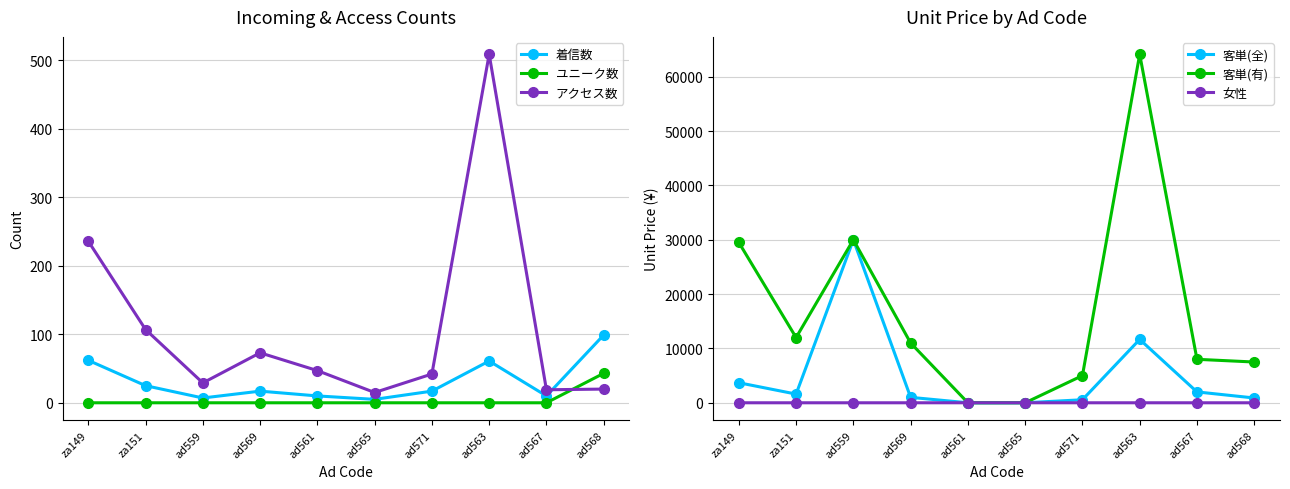

The value of ユニーク数 at za151 is 0.0. True or false?

True